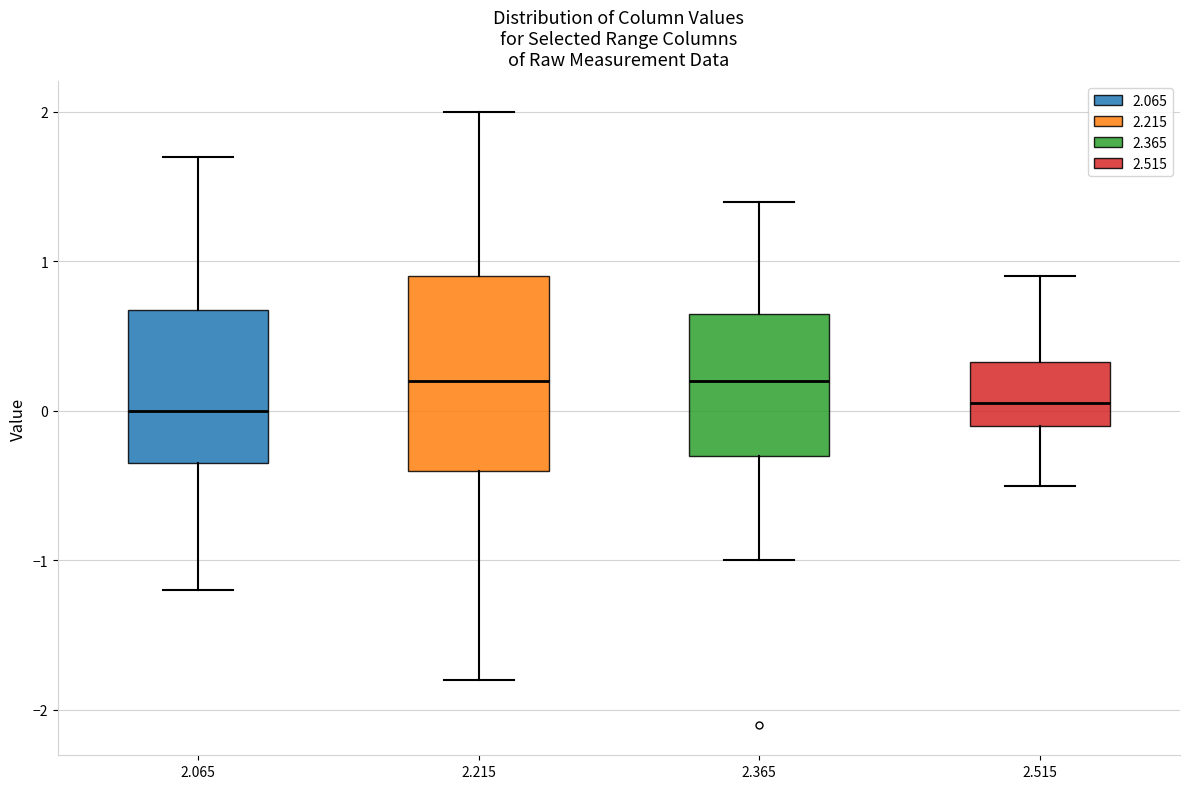

Reading left to right, transcribe this box plot: for each box, give where its median line is, the range the box spans, and where its two whiskers end, as read against the y-axis. The values are not printed on the chart, so give them approximately, as read against the axis.

2.065: median 0.0, box -0.3 to 0.7, whiskers -1.2 to 1.7
2.215: median 0.2, box -0.4 to 0.9, whiskers -1.8 to 2.0
2.365: median 0.2, box -0.3 to 0.7, whiskers -1.0 to 1.4
2.515: median 0.1, box -0.1 to 0.3, whiskers -0.5 to 0.9